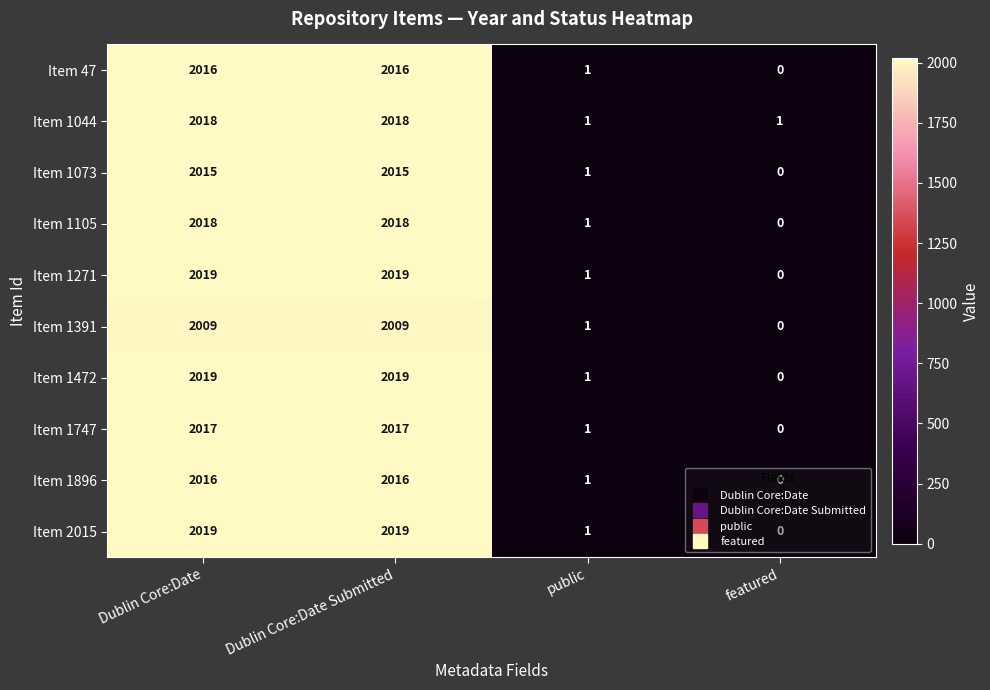

Read the Item 1472 value at Dublin Core:Date Submitted.

2019